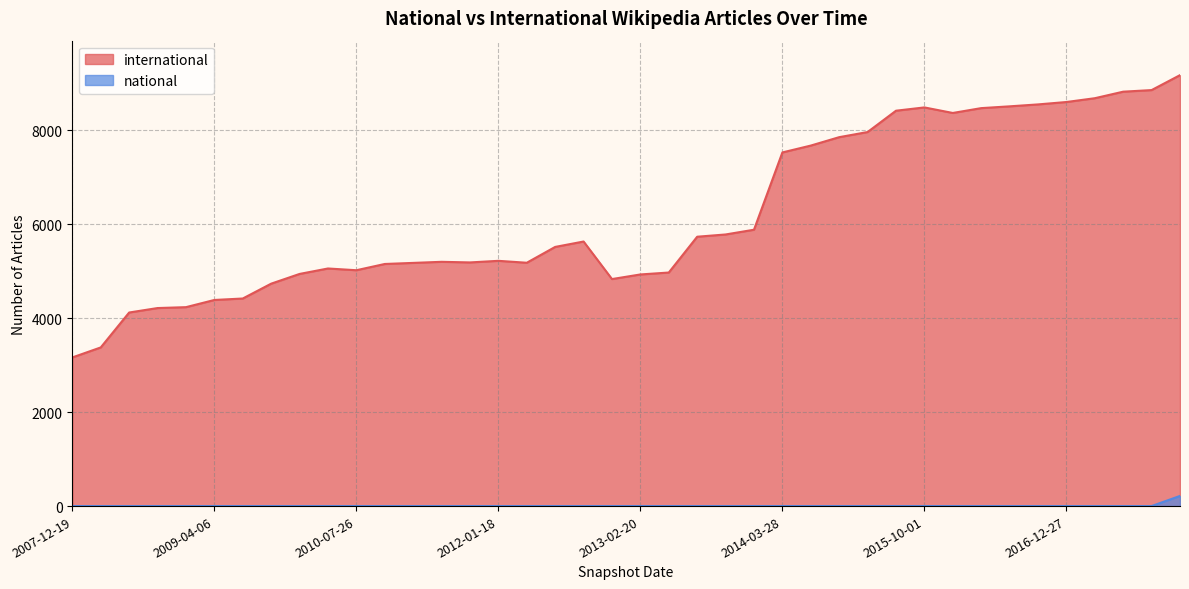

Which series has the widest spread of values?

international